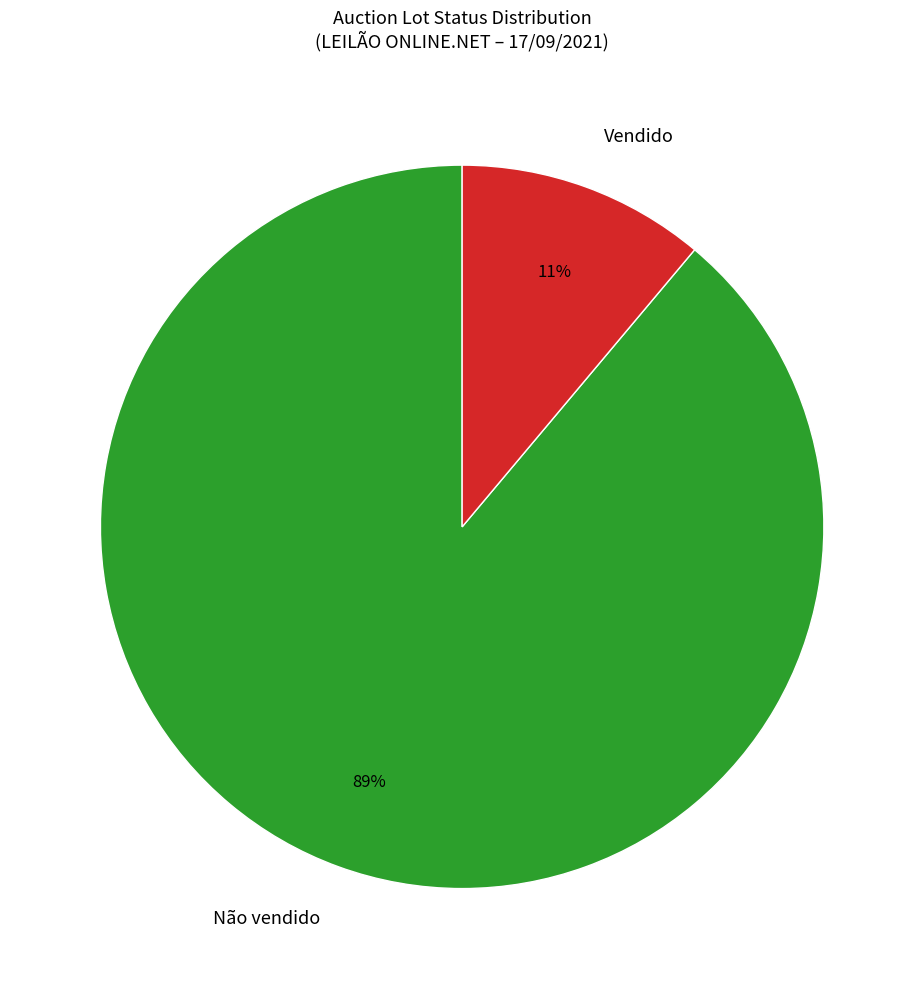

To the nearest percent, what is the average slice percentage?

50%